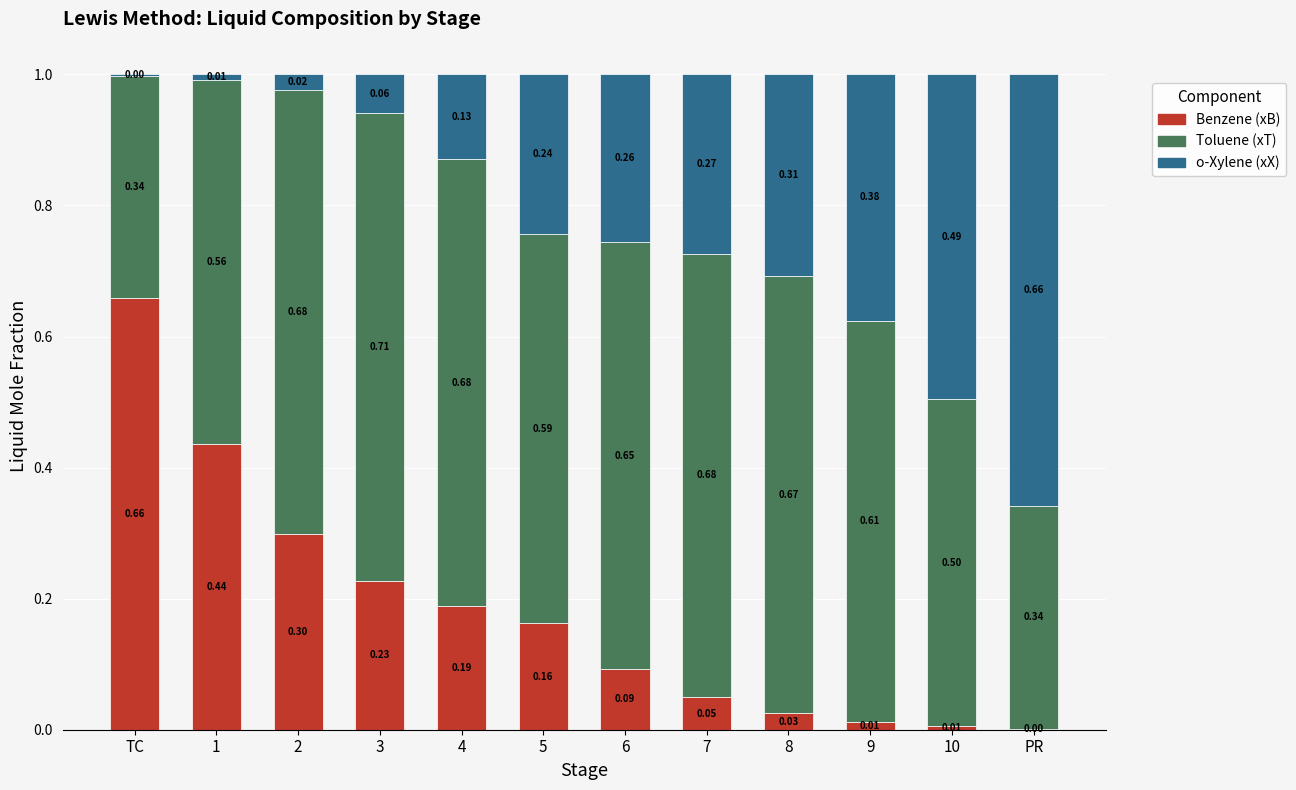

What is the total value across all series at 2?

1.0